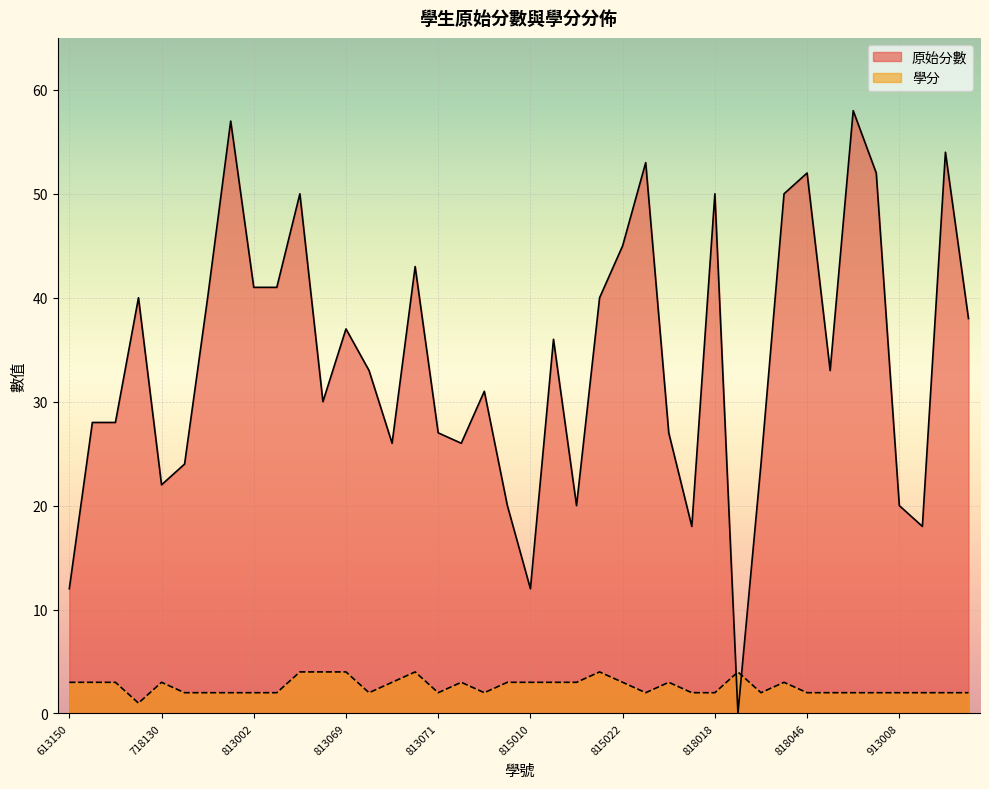

Rank the series by their maximum value, from lowest to highest.

學分, 原始分數